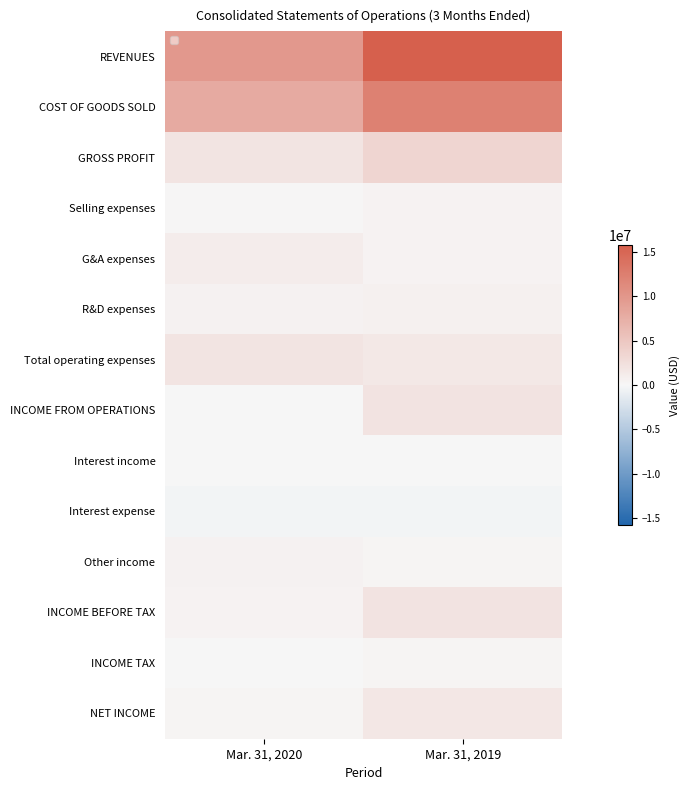

At which category is the sum across all series the highest?

Mar. 31, 2019